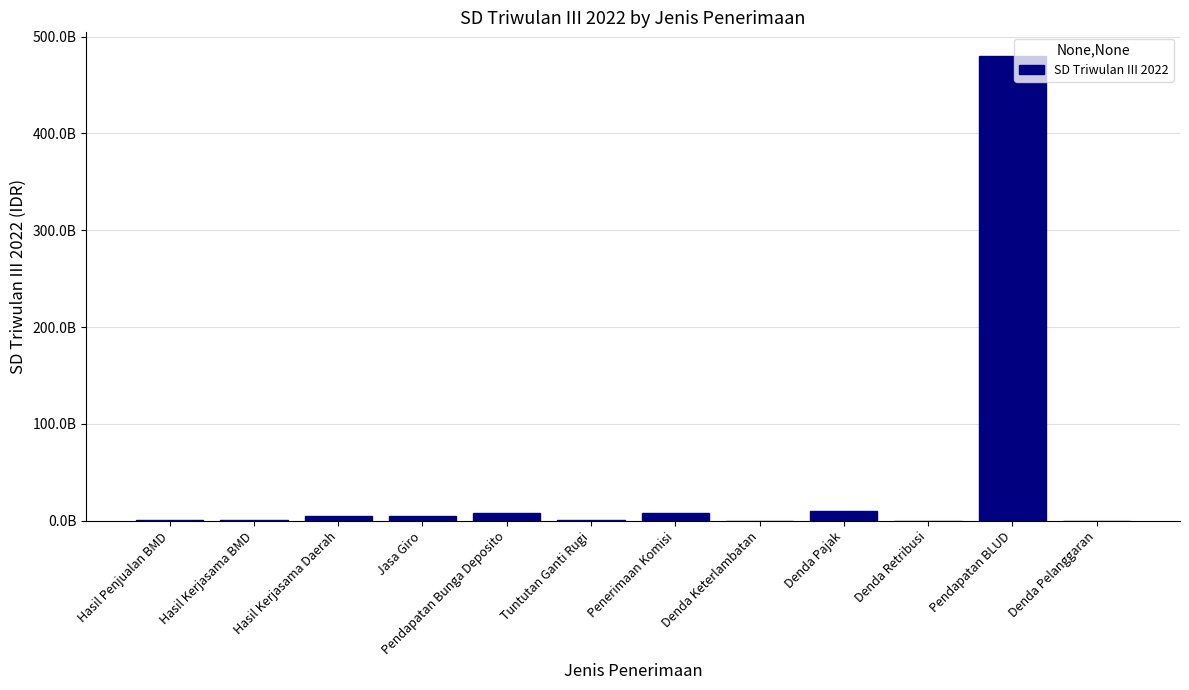

What value does the data have at Jasa Giro, to the nearest 50?

4988638600